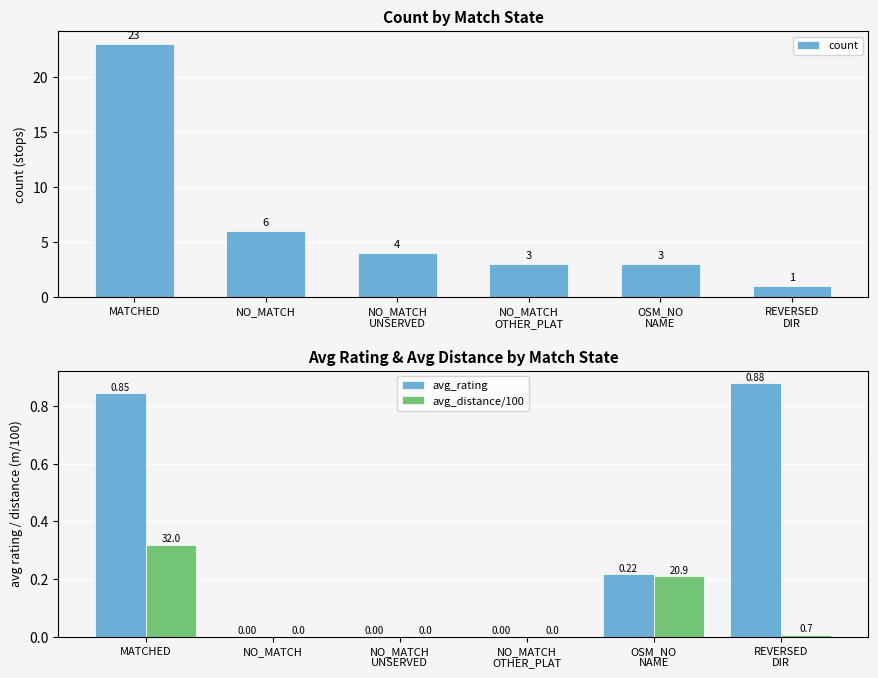

How many categories are shown in the chart?

6